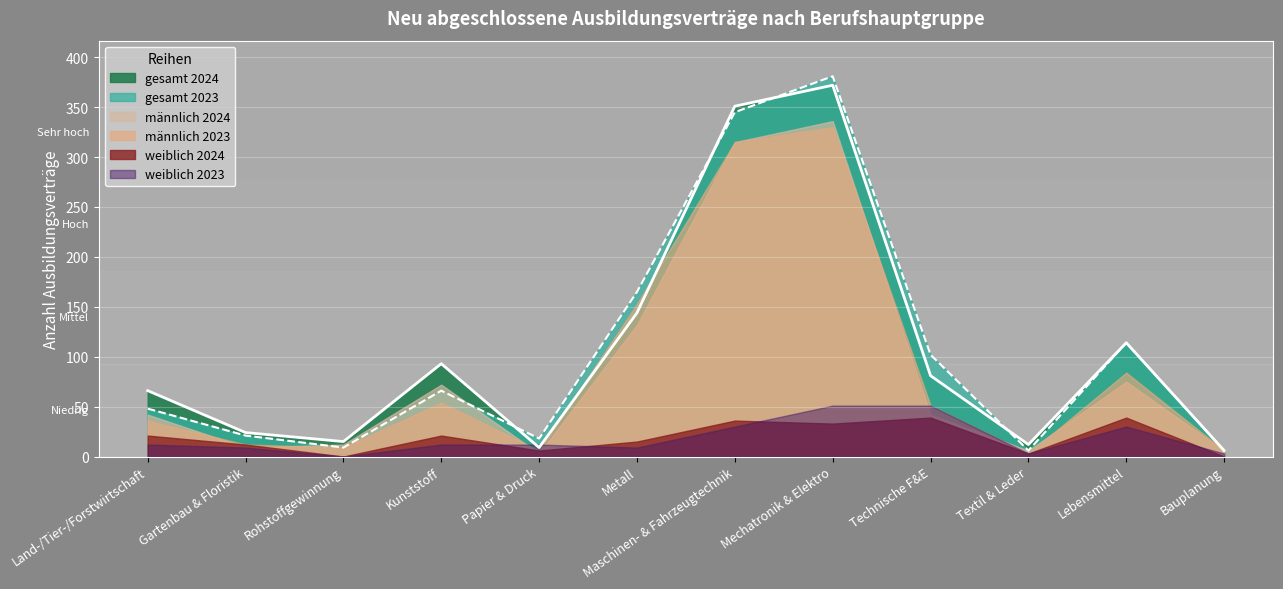

Reading left to right, what are all the values shown in this chart?

maennlich_2023: 36	12	9	54	6	153	315	330	51	3	84	6
maennlich_2024: 42	9	12	72	3	132	315	336	42	6	75	6
weiblich_2023: 12	9	0	12	12	9	30	51	51	3	30	3
weiblich_2024: 21	12	0	21	6	15	36	33	39	3	39	0
gesamt_2023: 48	21	9	66	18	165	345	381	102	6	114	6
gesamt_2024: 66	24	15	93	9	144	351	372	81	12	114	6